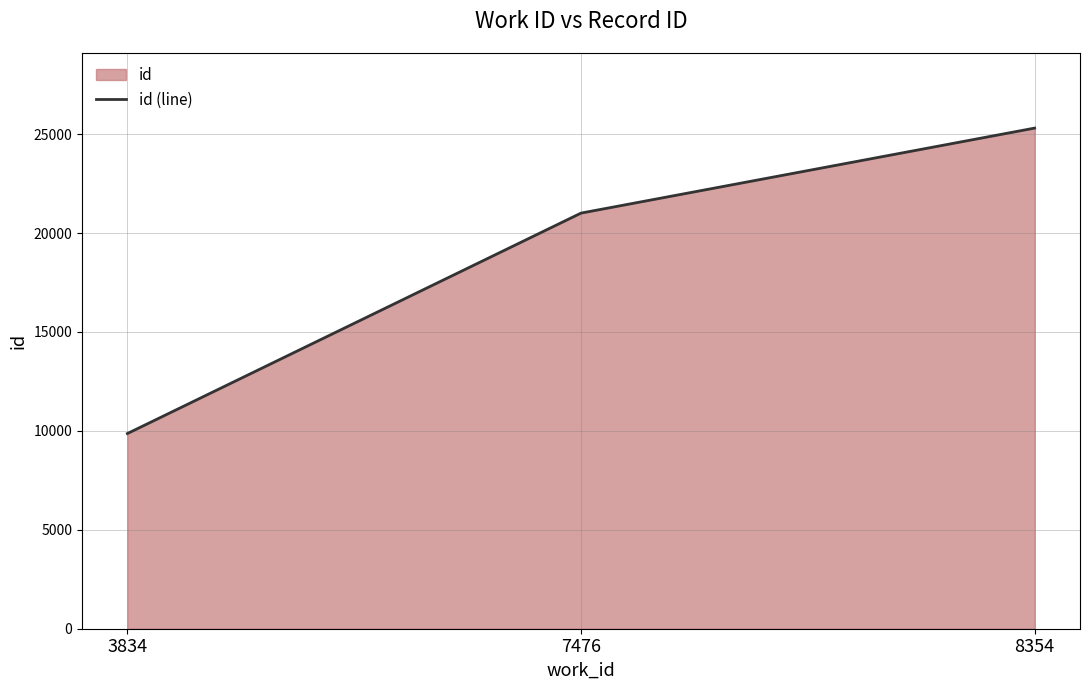

What is the ratio of the value at 8354 to the value at 7476?

1.2